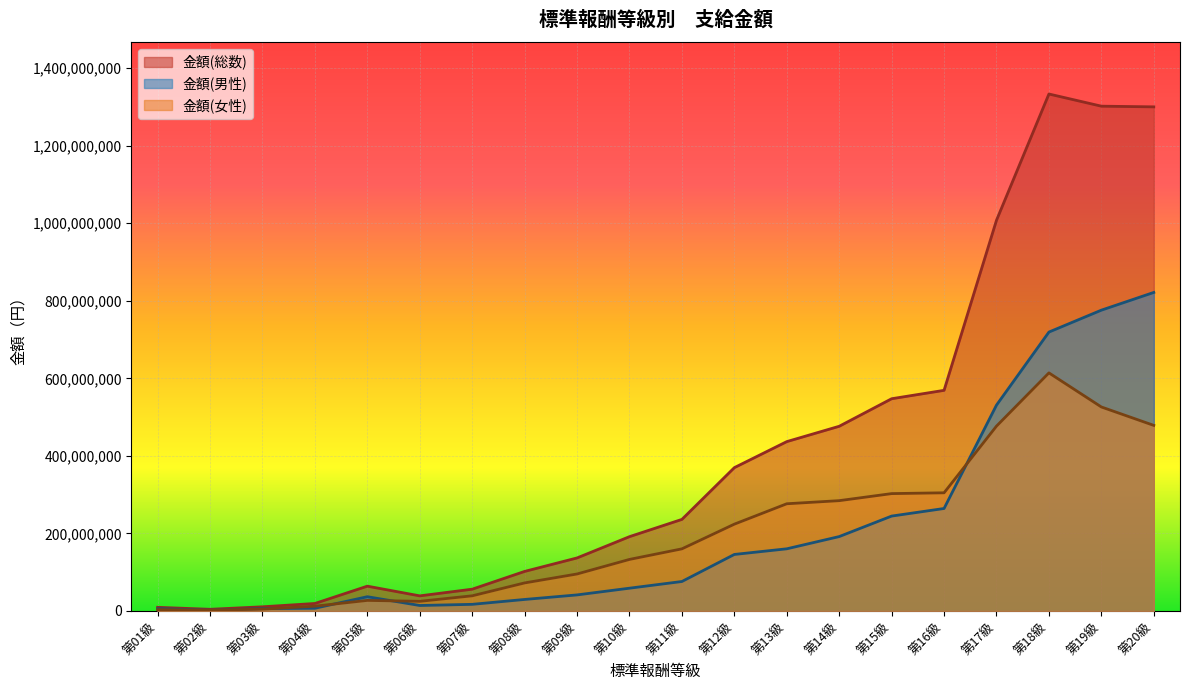

How many series are shown in this chart?

3